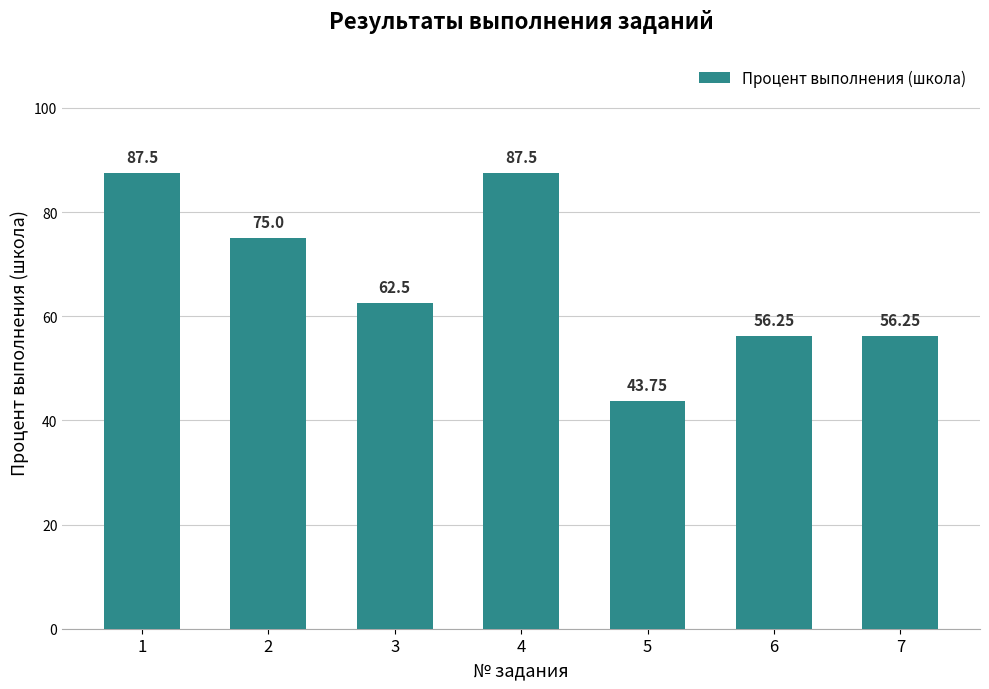

What is the maximum value shown in the chart?

87.5